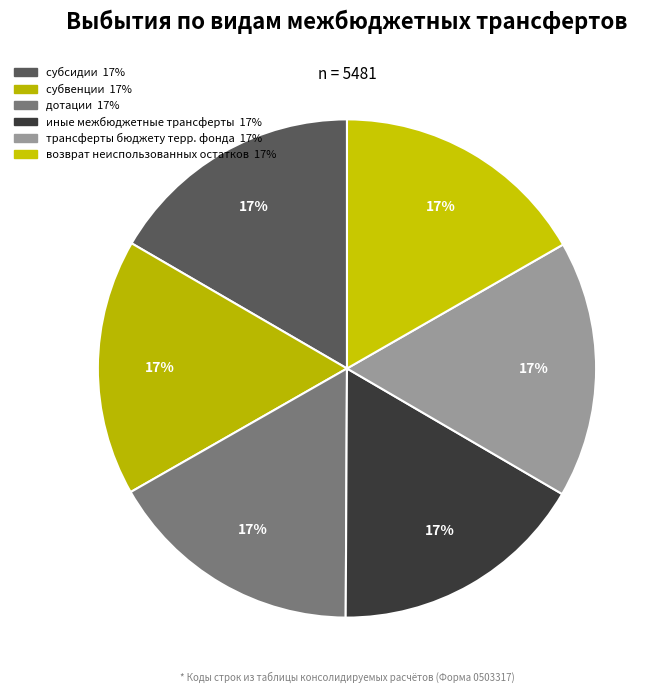

How many segments does this pie chart have?

6